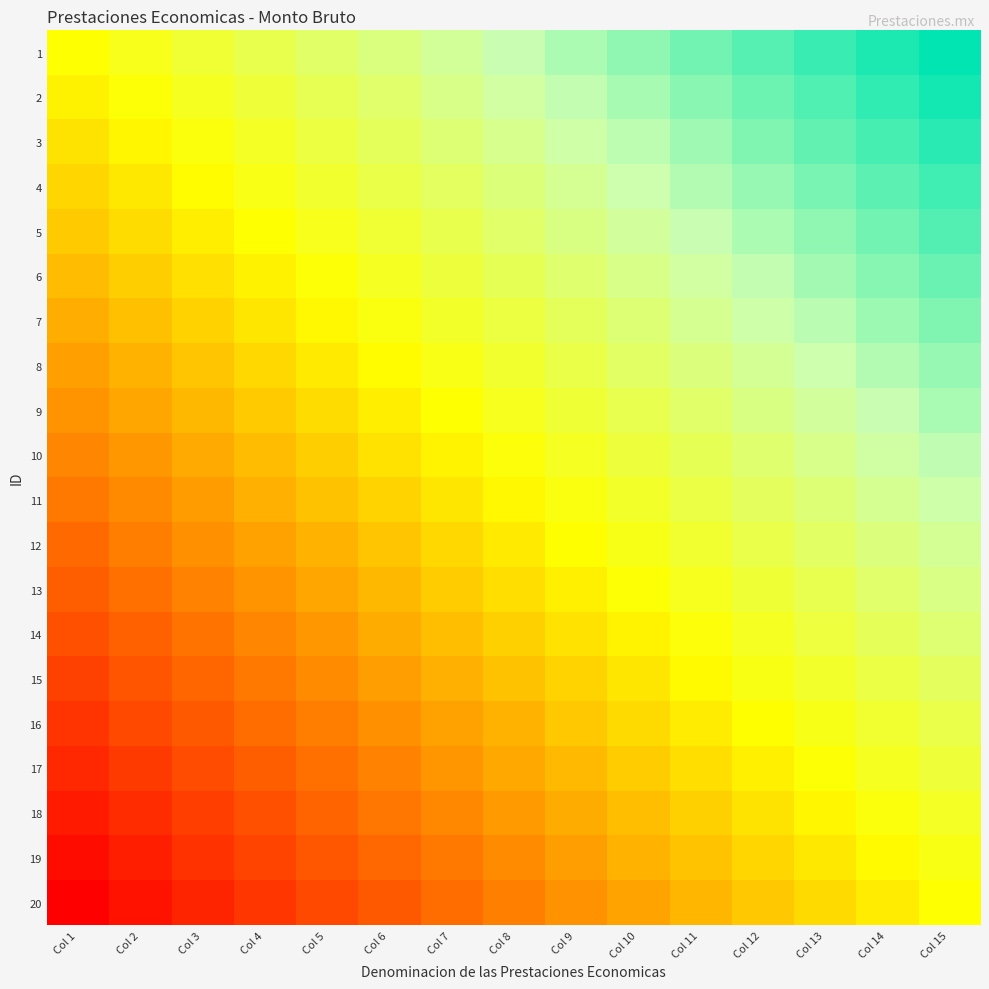

Rank the series by their maximum value, from highest to lowest.

1, 2, 3, 4, 5, 6, 7, 8, 9, 10, 11, 12, 13, 14, 15, 16, 17, 18, 19, 20